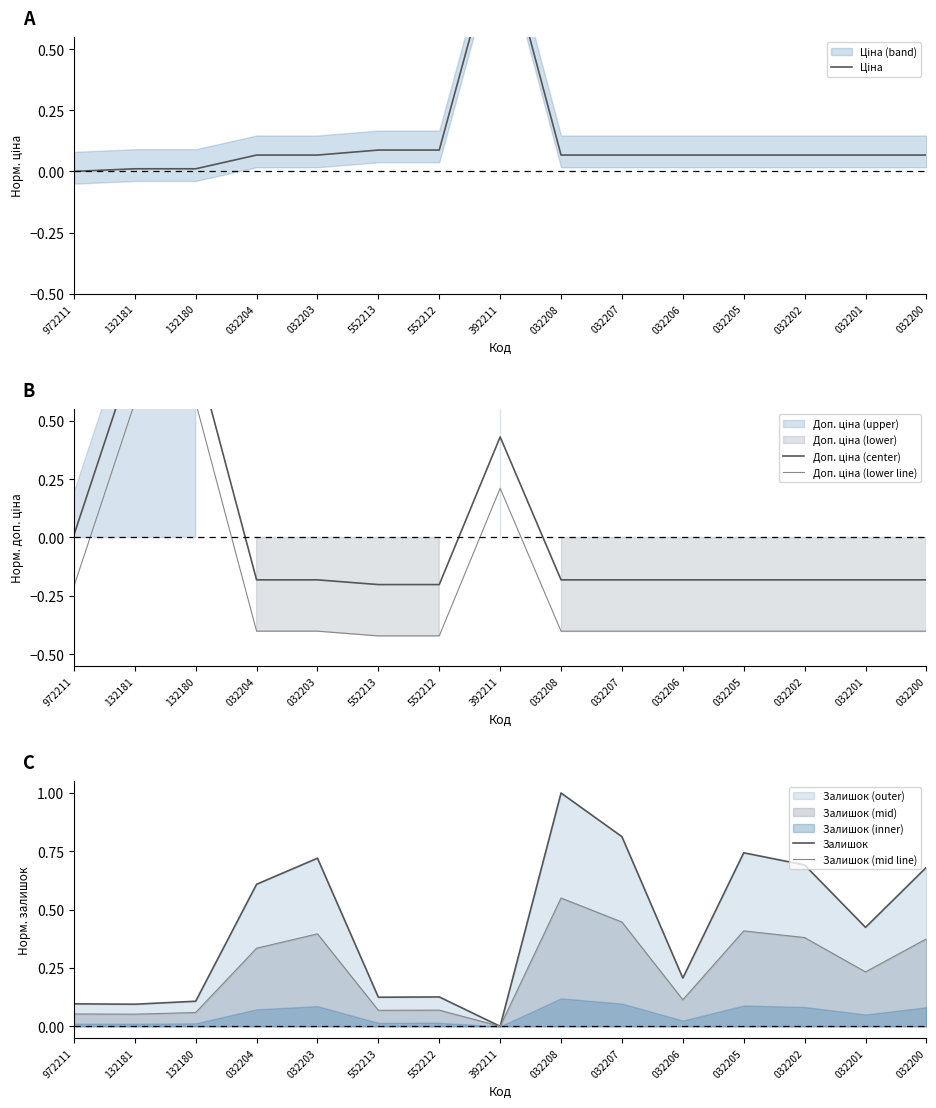

Count the number of categories in the chart.

15